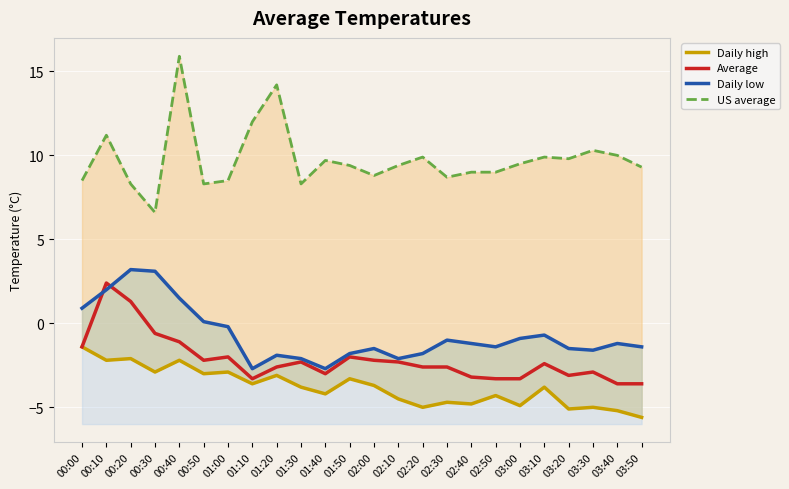

How many distinct data groups are displayed?

4